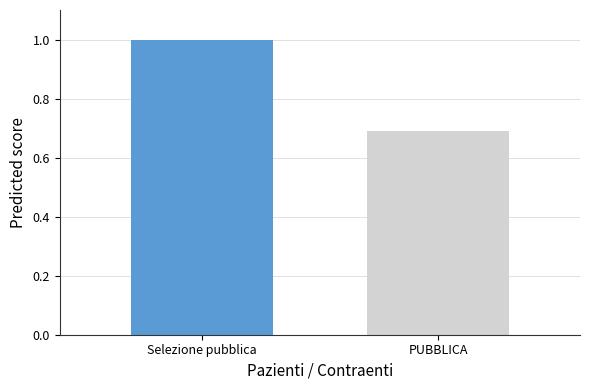

Reading left to right, what are all the values shown in this chart?

Selezione pubblica=1.0	PUBBLICA=0.7